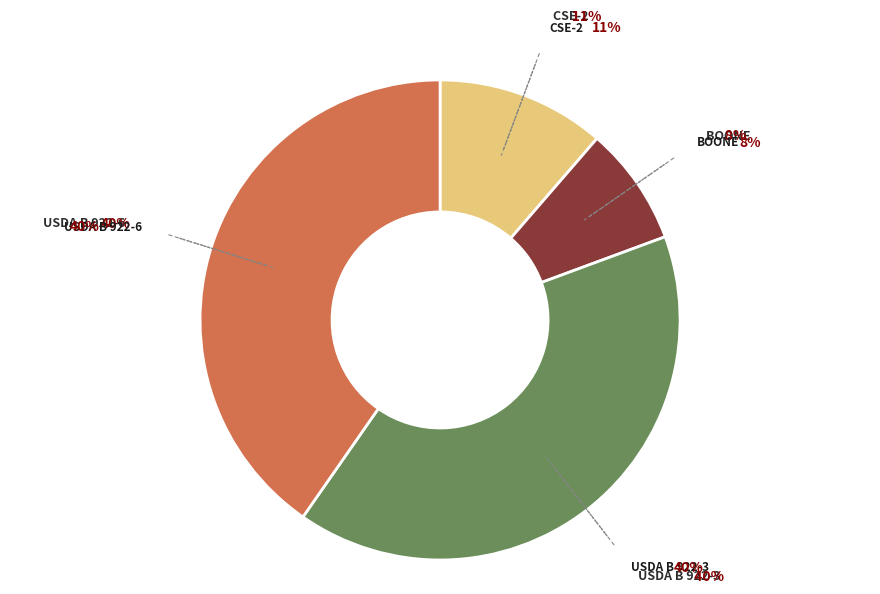

What is the smallest slice in the pie chart?

BOONE